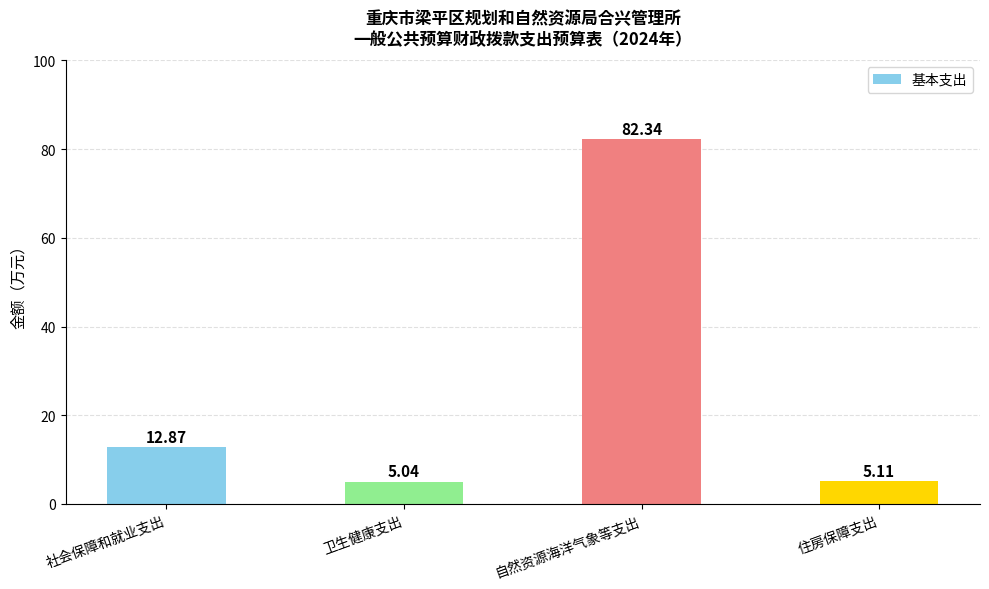

Is it true that the value at 社会保障和就业支出 is 18.0?

False